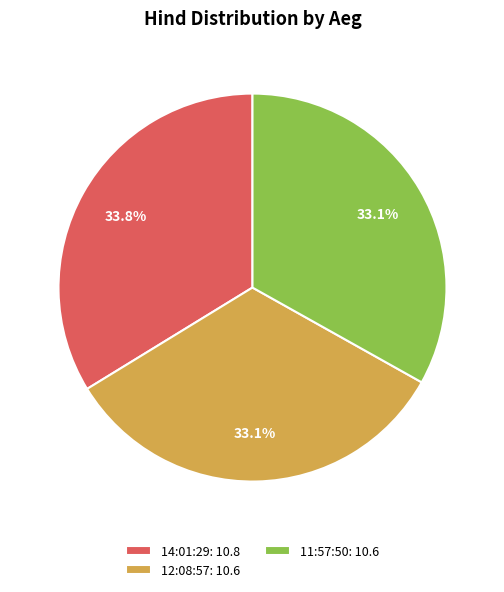

Count the number of slices in the pie.

3